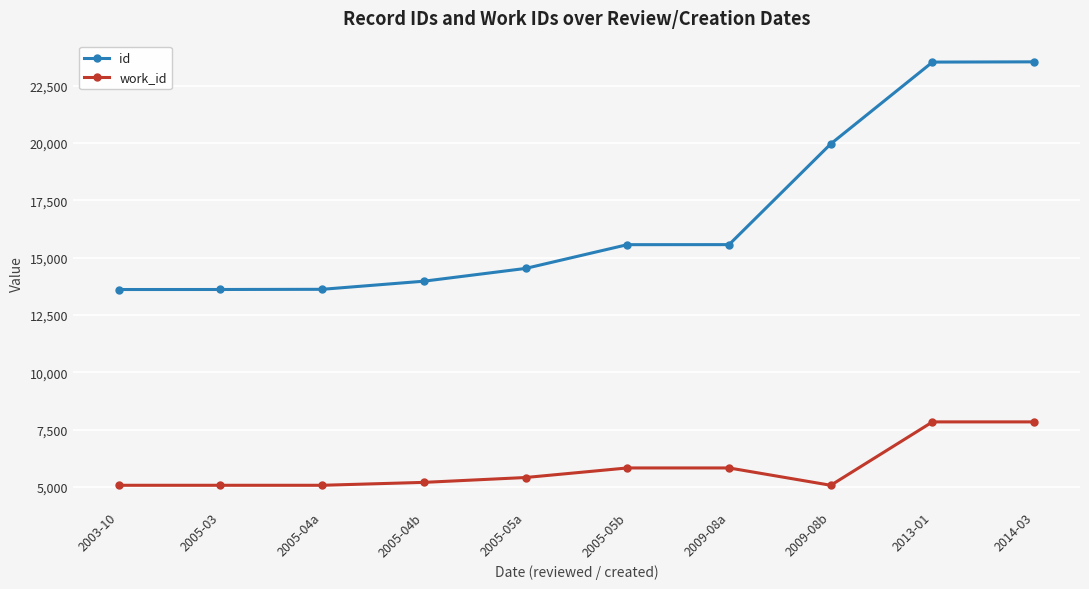

What is the difference between the highest and lowest values at 2005-05a?

9119